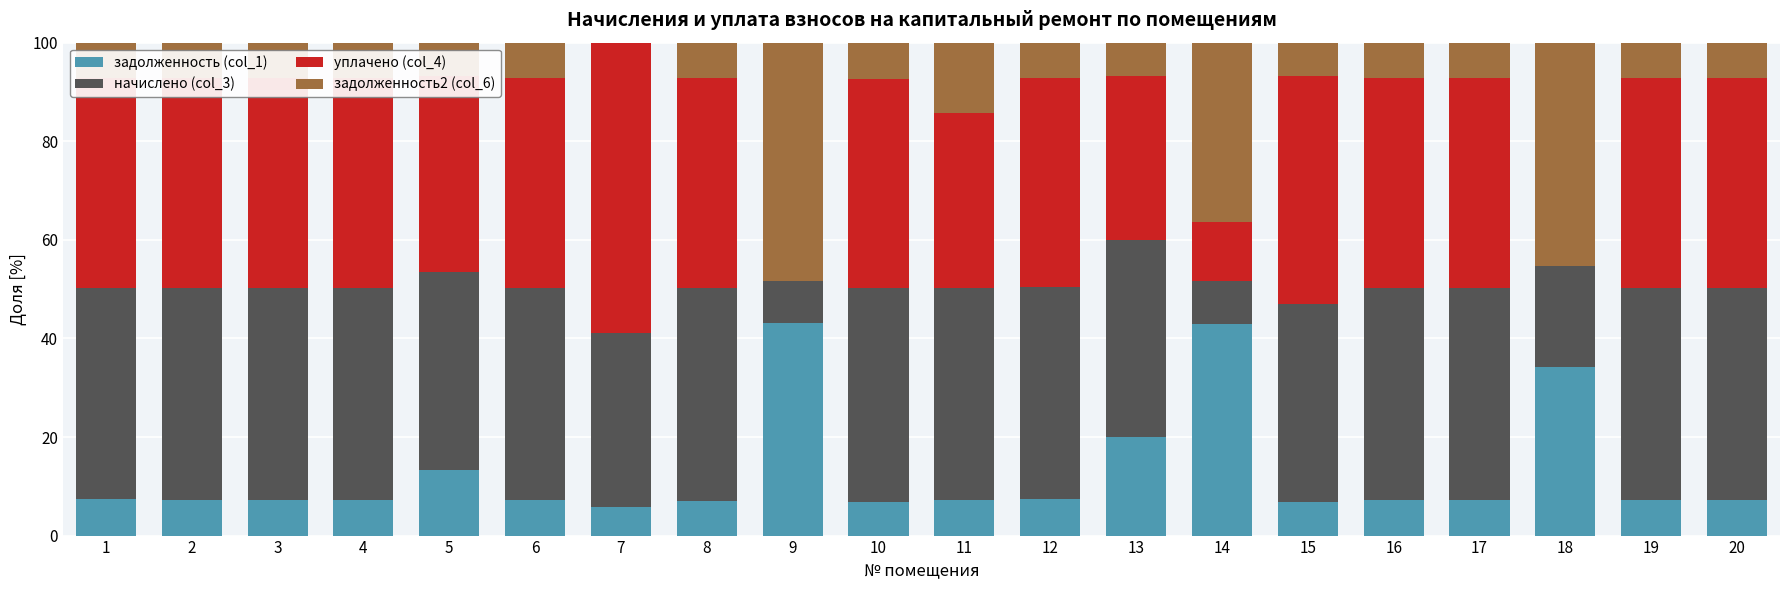

Is it true that задолженность (col_1) equals 59.1 at 14?

False